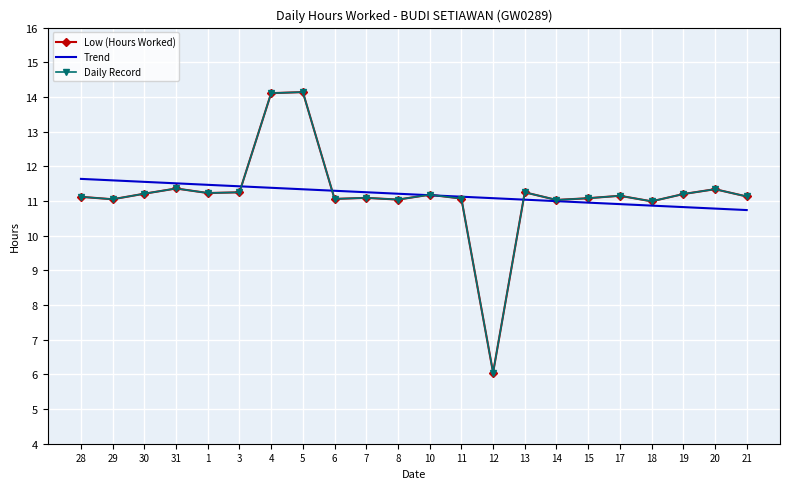

At 29, list the series in order from largest to smallest.

Trend, Low (Hours Worked), Daily Record